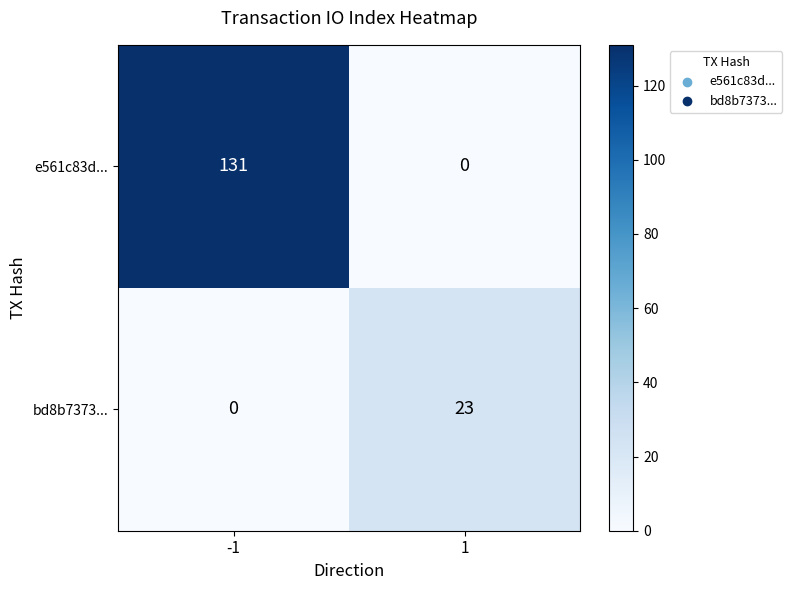

What is the total value across all series at -1?

131